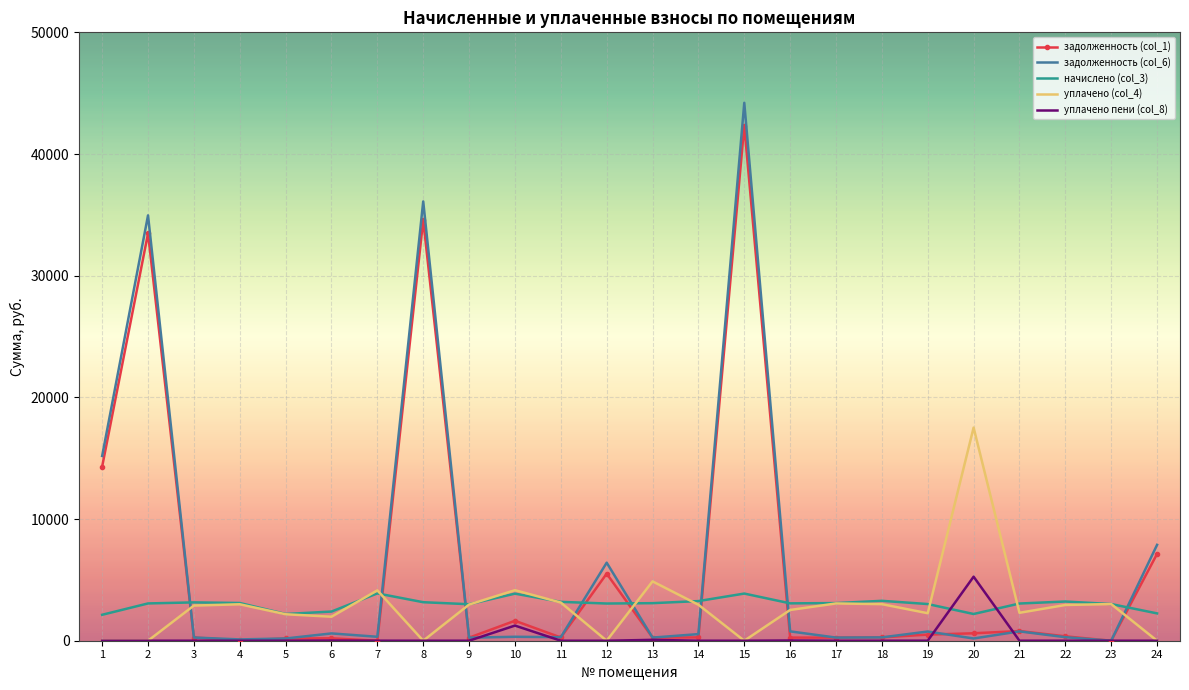

What is the sum of all задолженность (col_6) values?

151182.2